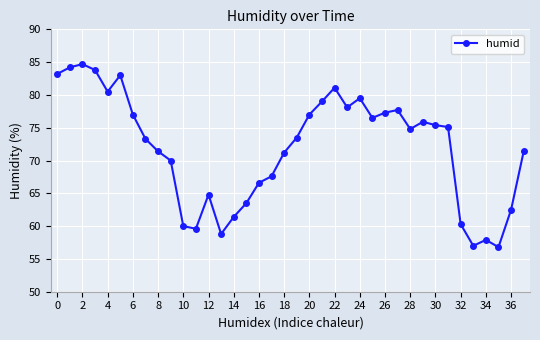

What is the maximum value shown in the chart?

84.7